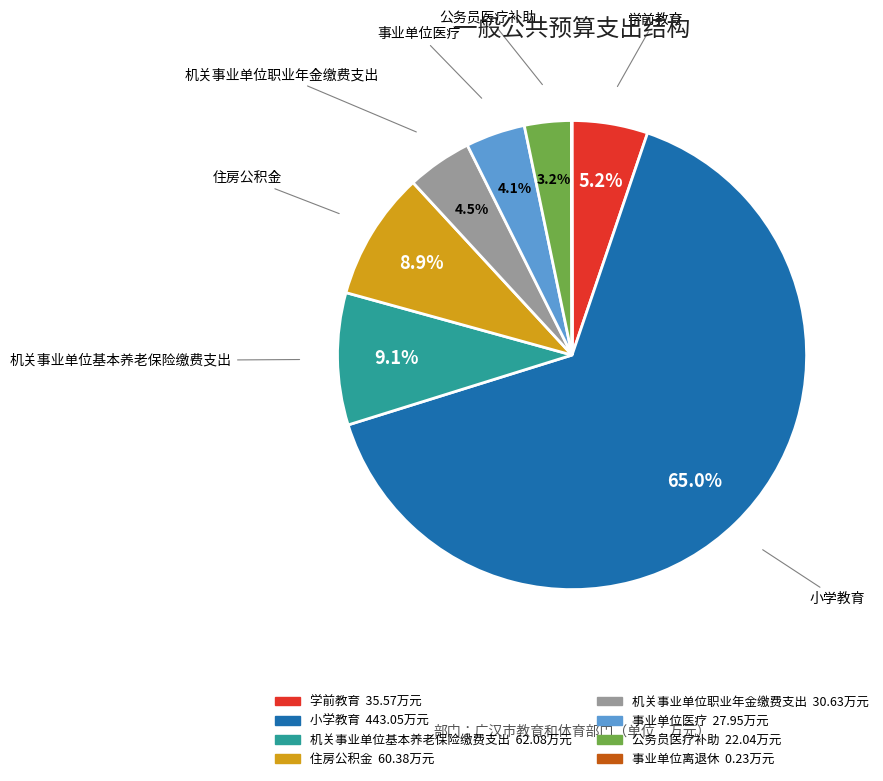

To the nearest percent, what percentage of the pie is 学前教育?

5%